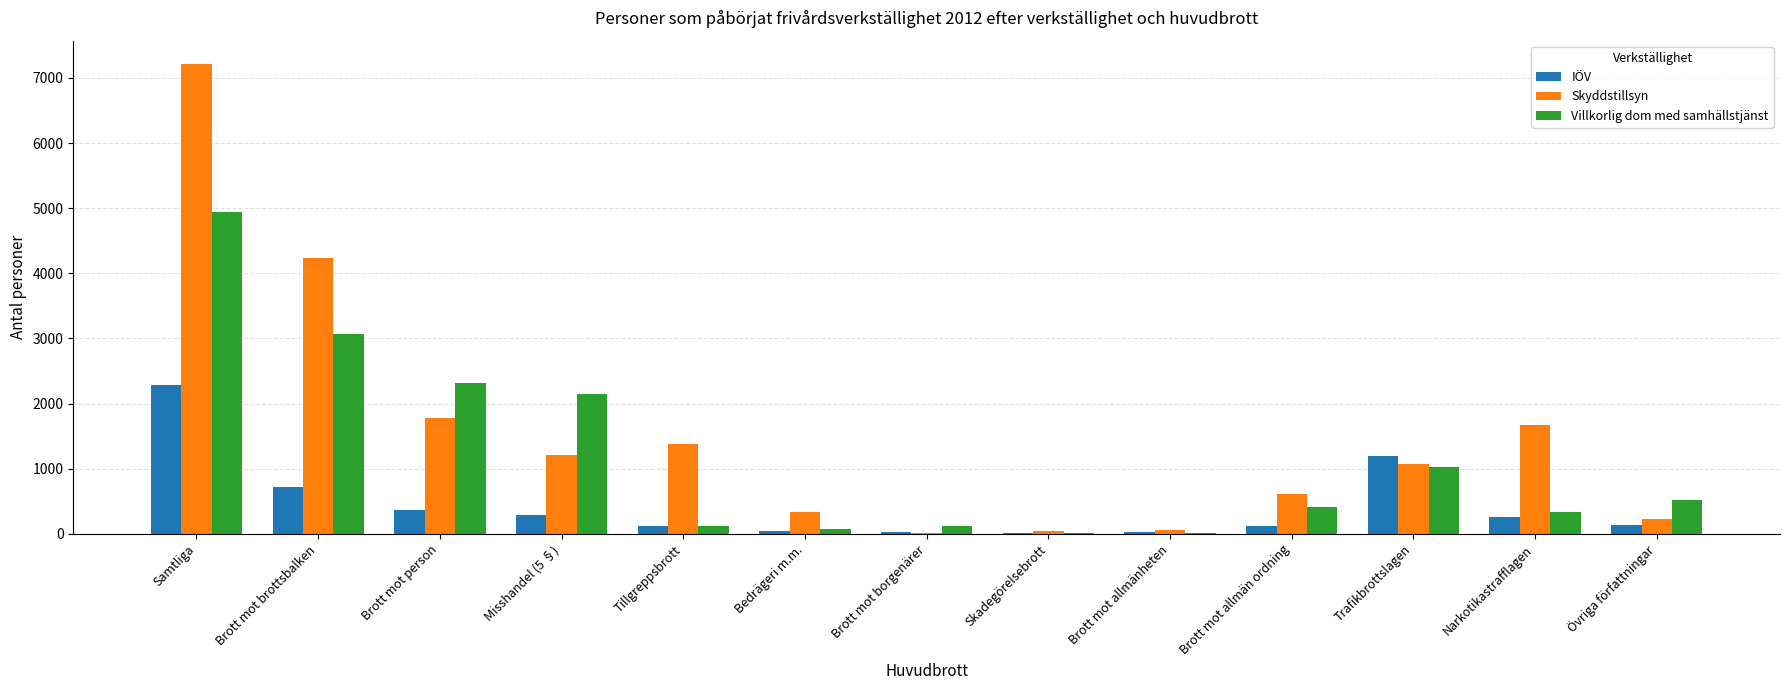

At which category is the sum across all series the highest?

Samtliga